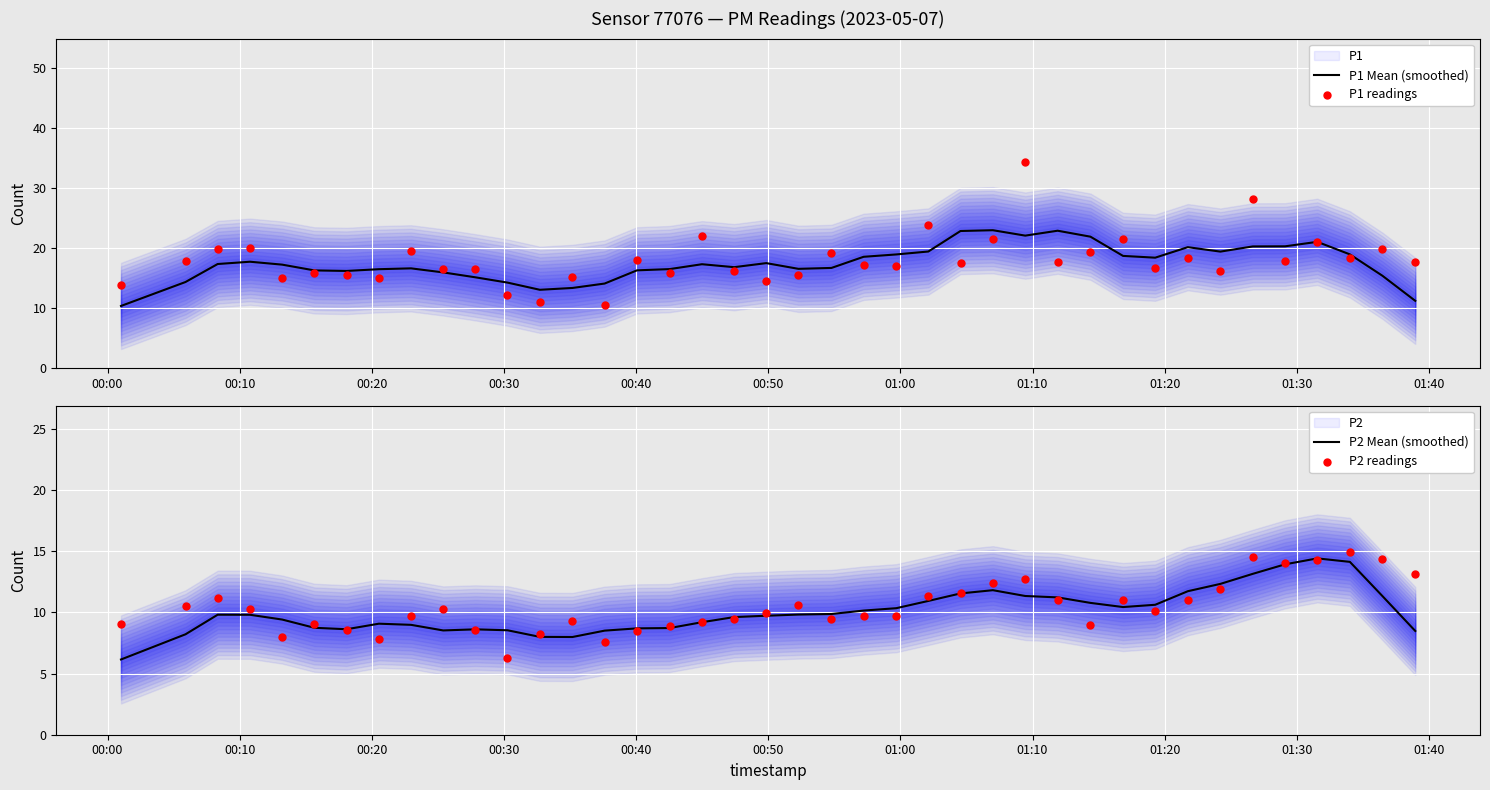

Which series contains the lowest Y value?

P2 Mean (smoothed)